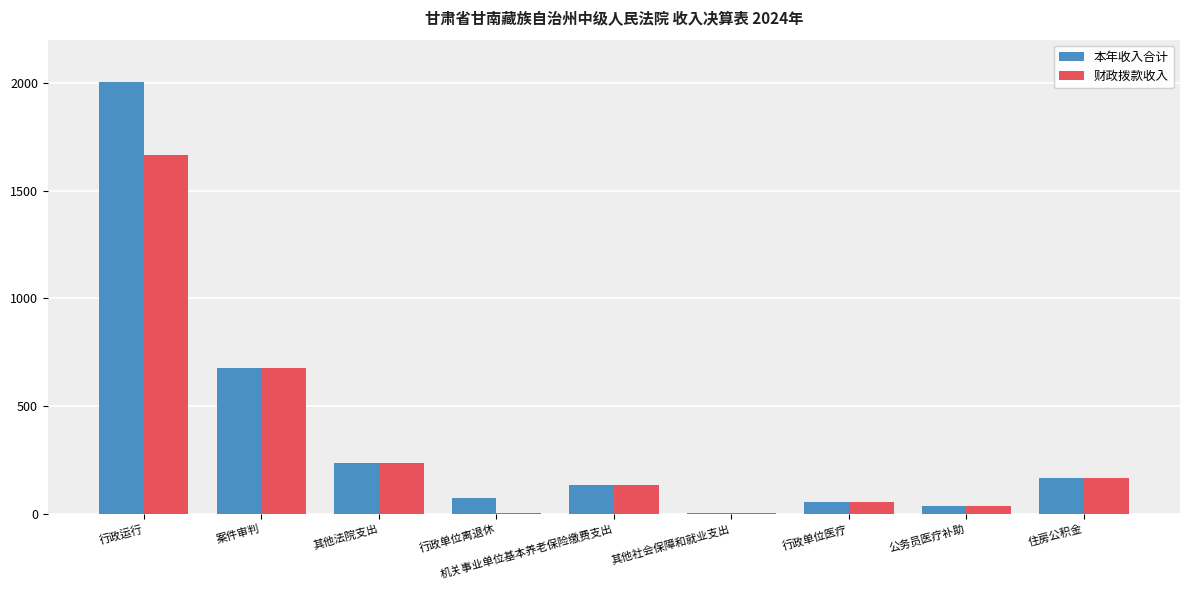

Read the 本年收入合计 value at 住房公积金.

163.6